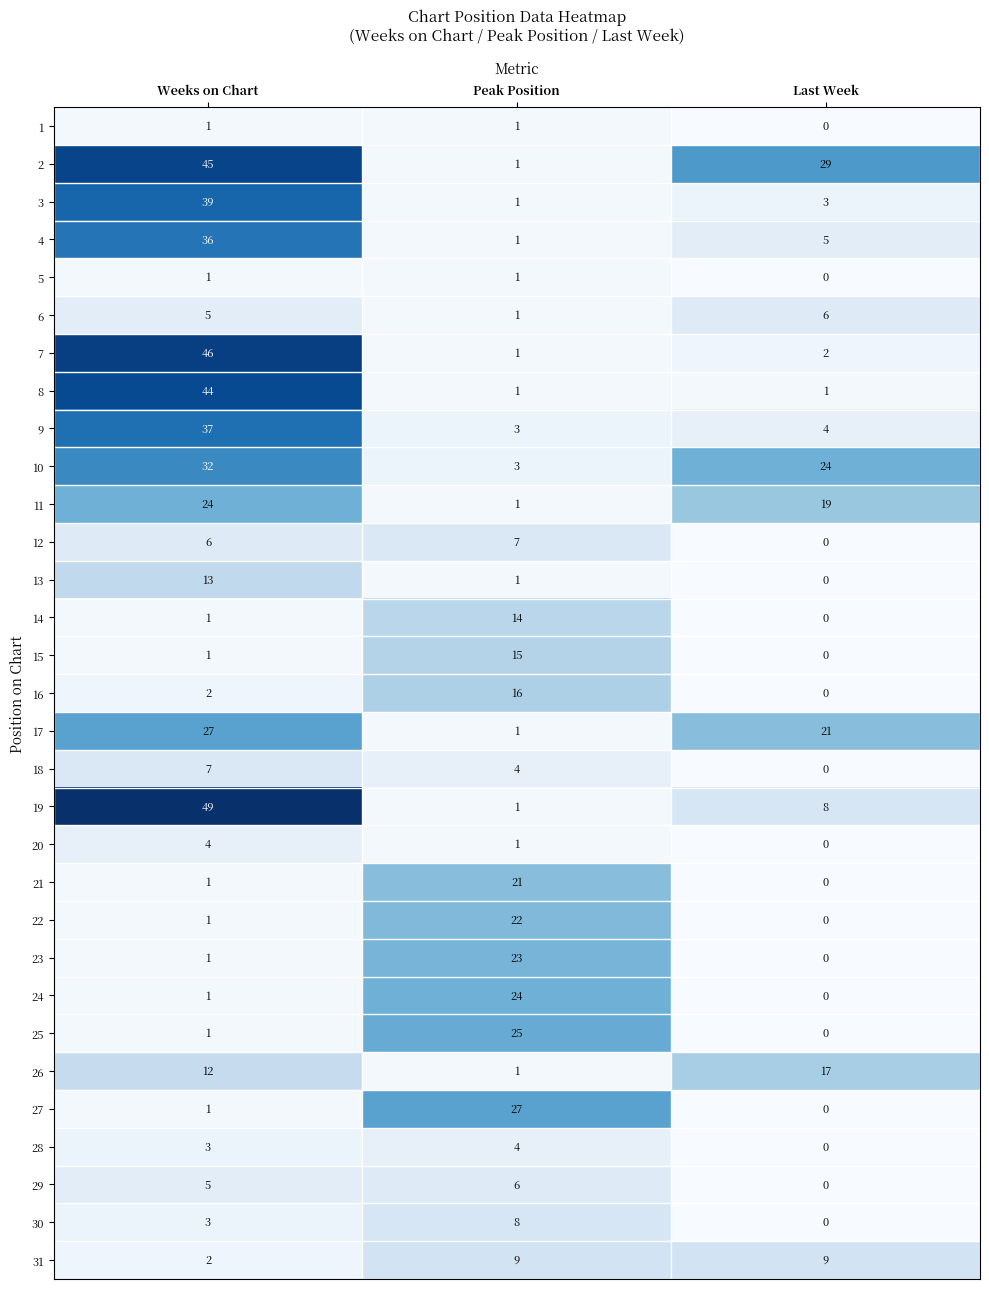

Between Weeks on Chart and Last Week, which series saw the biggest shift?

7